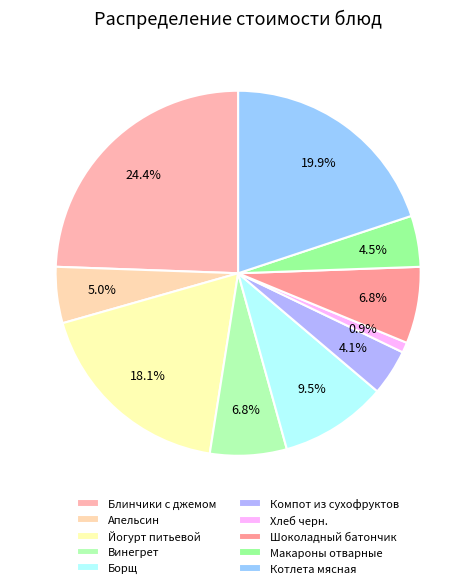

How many segments does this pie chart have?

10